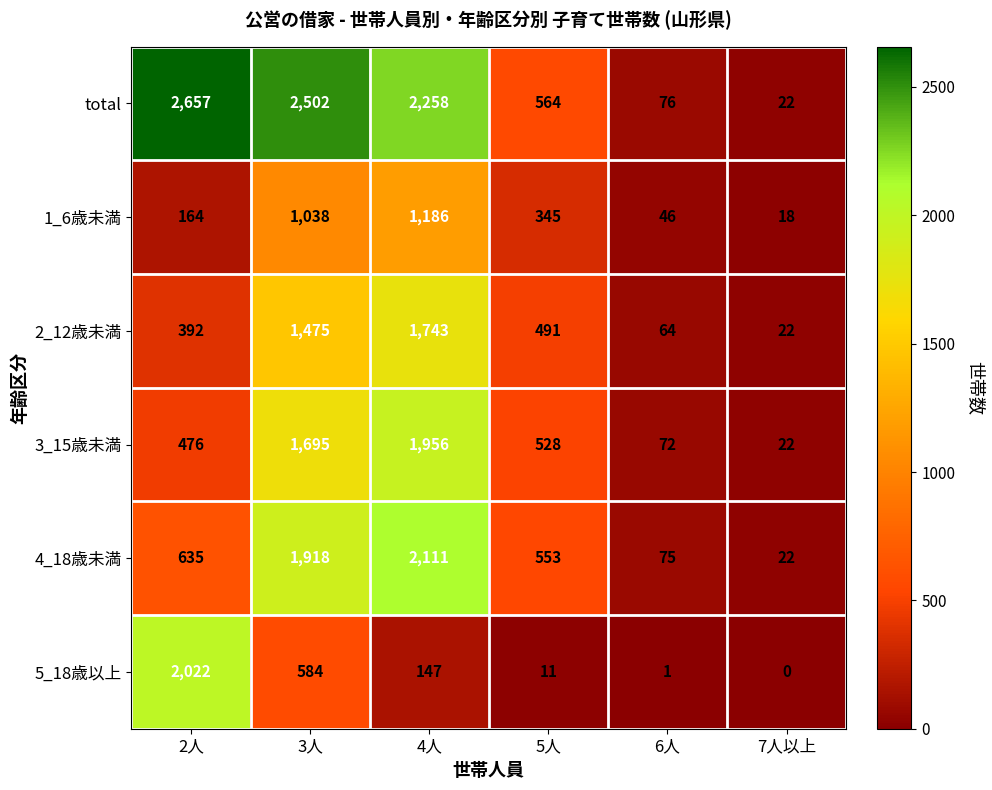

Which label corresponds to the smallest value in the chart?

7人以上